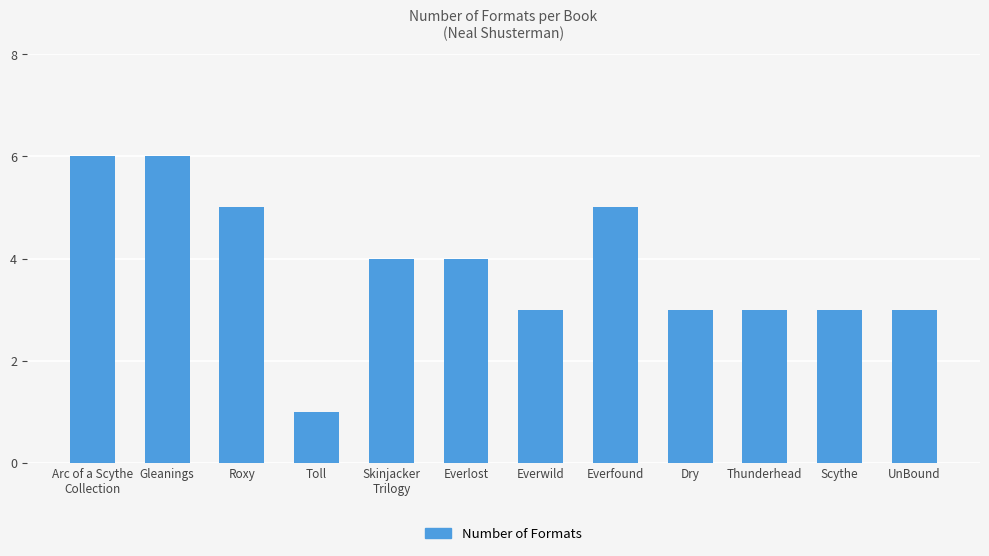

The chart shows a value of 3 at UnBound. True or false?

True